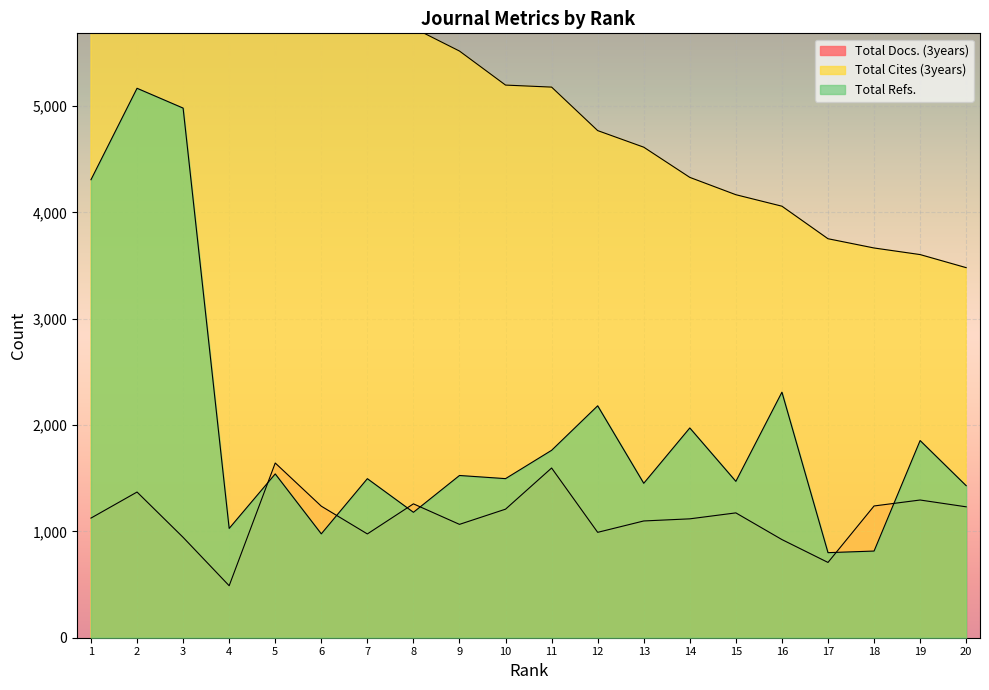

Between 7 and 2, which is larger?

2